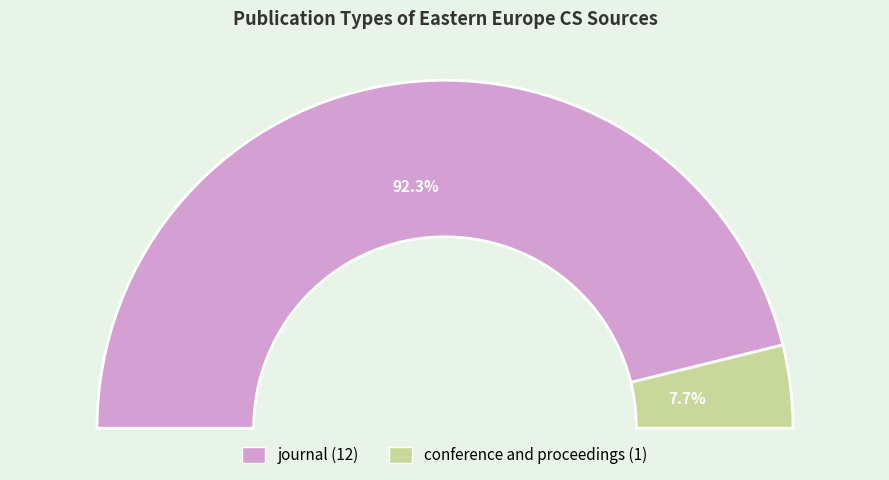

Which category has the smallest portion of the pie?

conference and proceedings